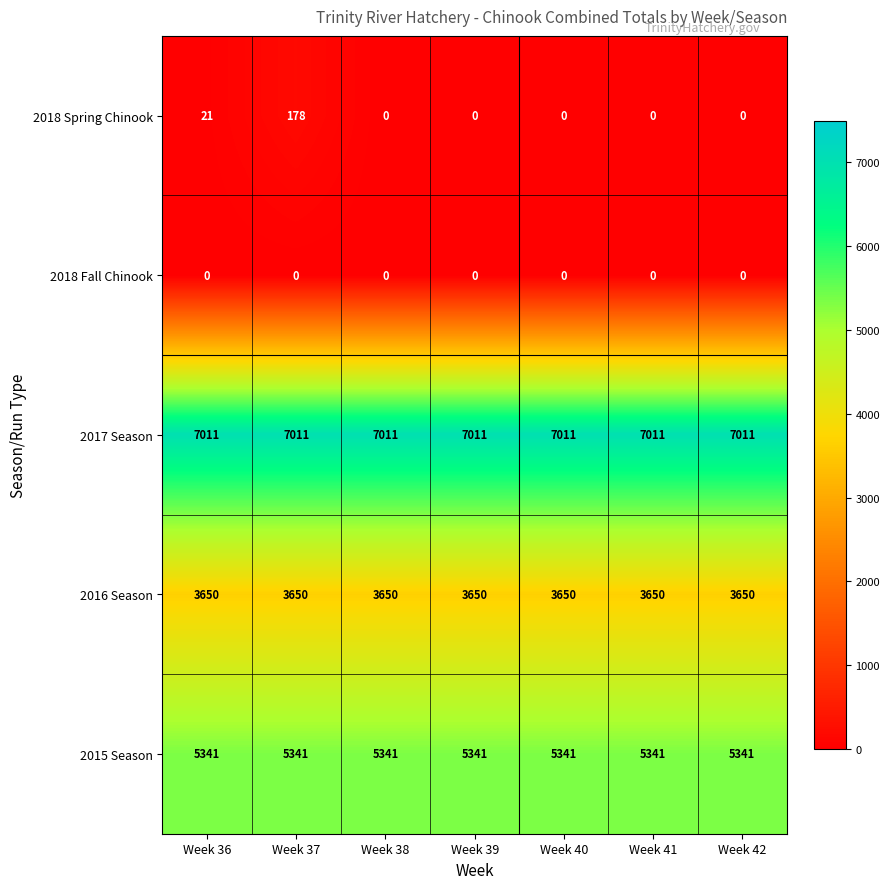

What value does the 2017 Season series have at Week 41?

7011